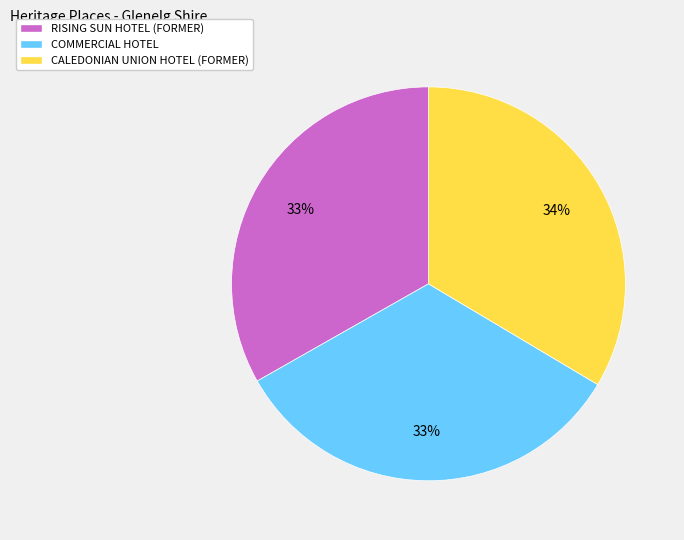

To the nearest percent, what is the average slice percentage?

33%